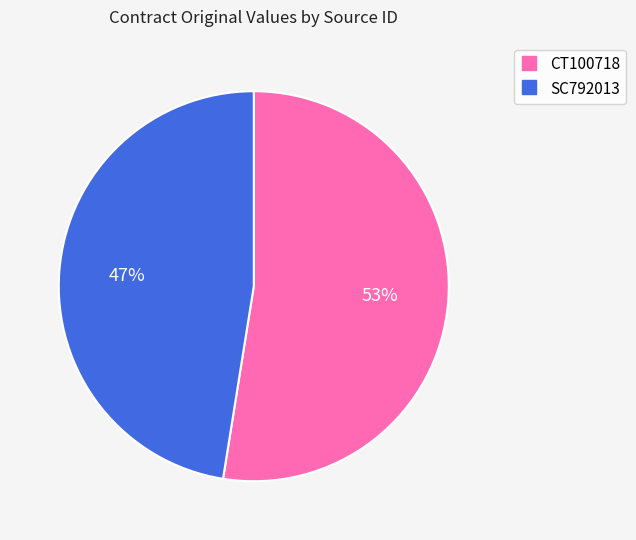

Rank the categories by value from highest to lowest.

CT100718, SC792013